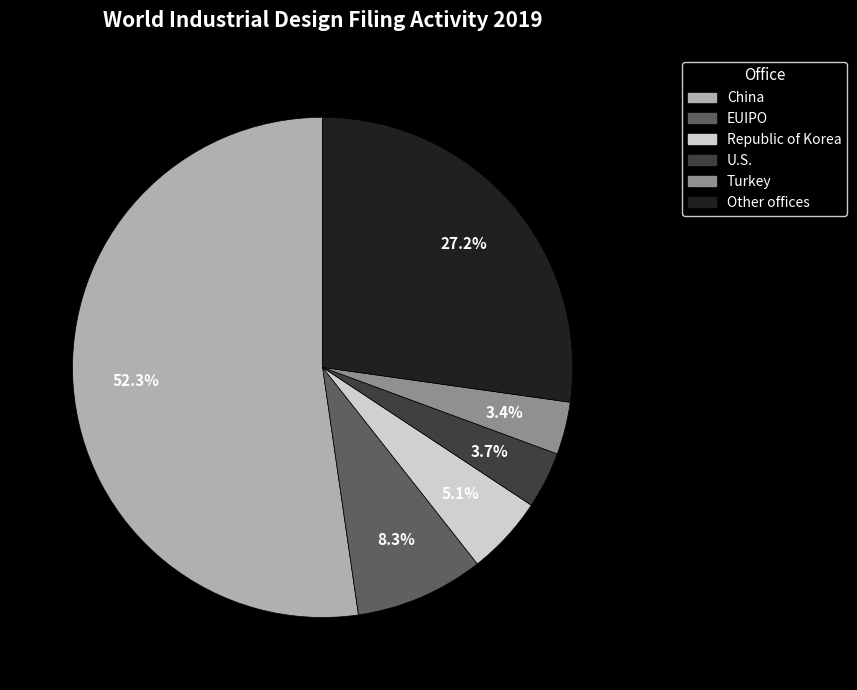

Which category has the biggest portion of the pie?

China